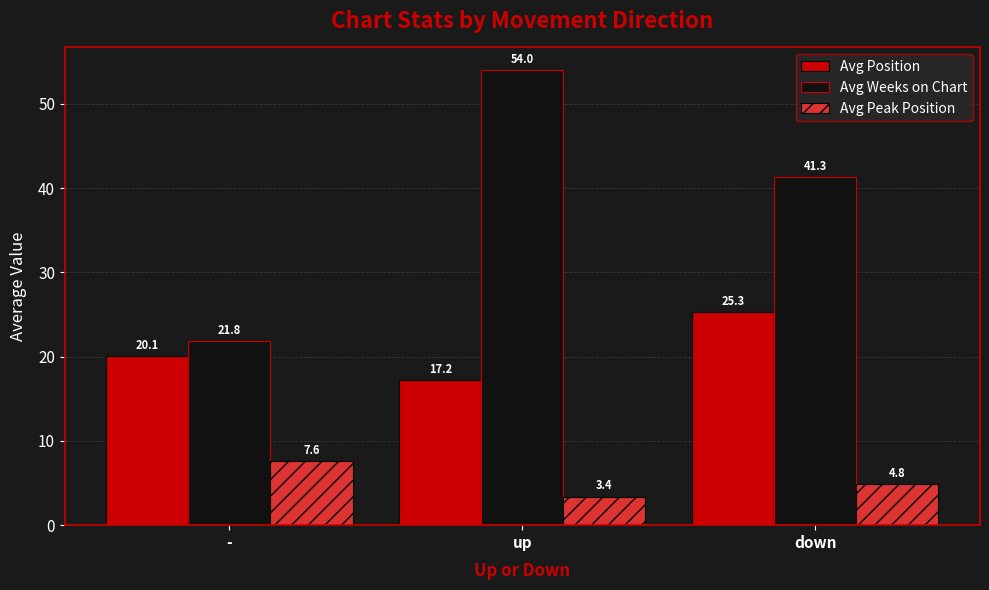

What is the difference between the highest and lowest values at -?

14.2